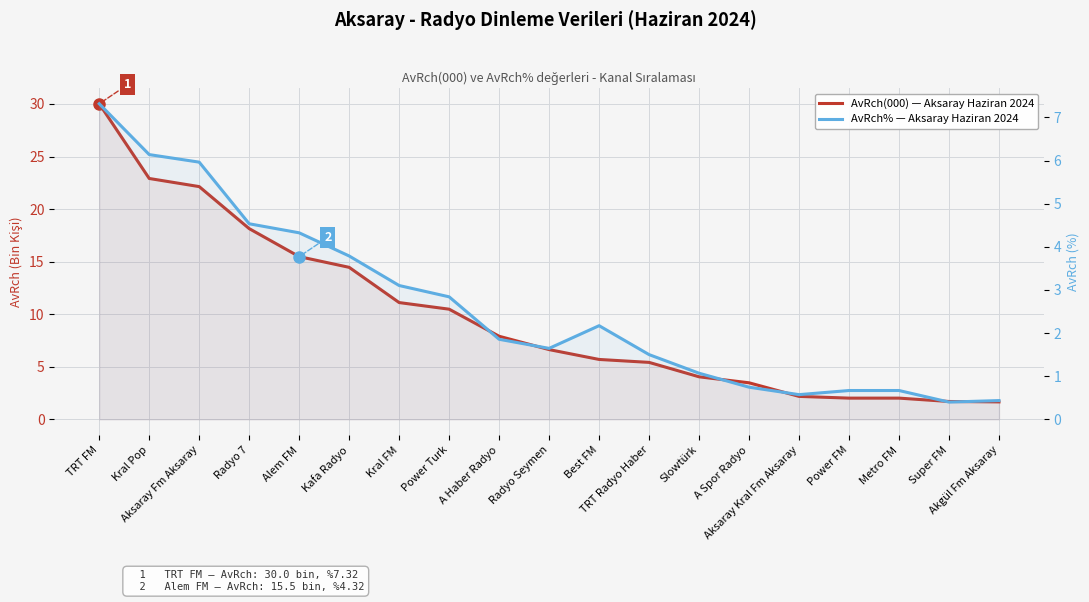

How many distinct data groups are displayed?

2